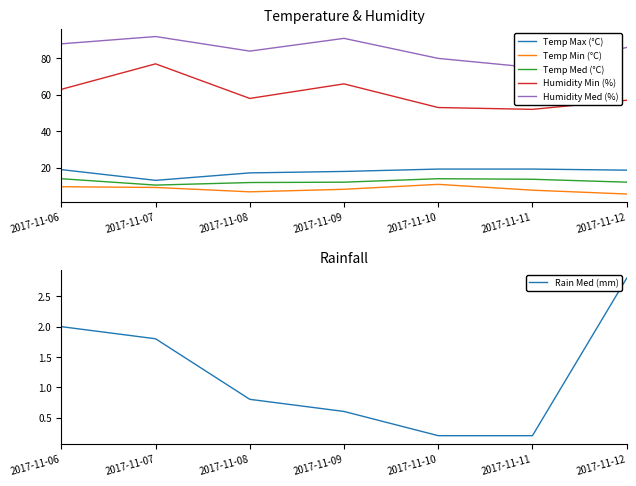

How many values in the Temp Med (°C) series exceed 12?

3